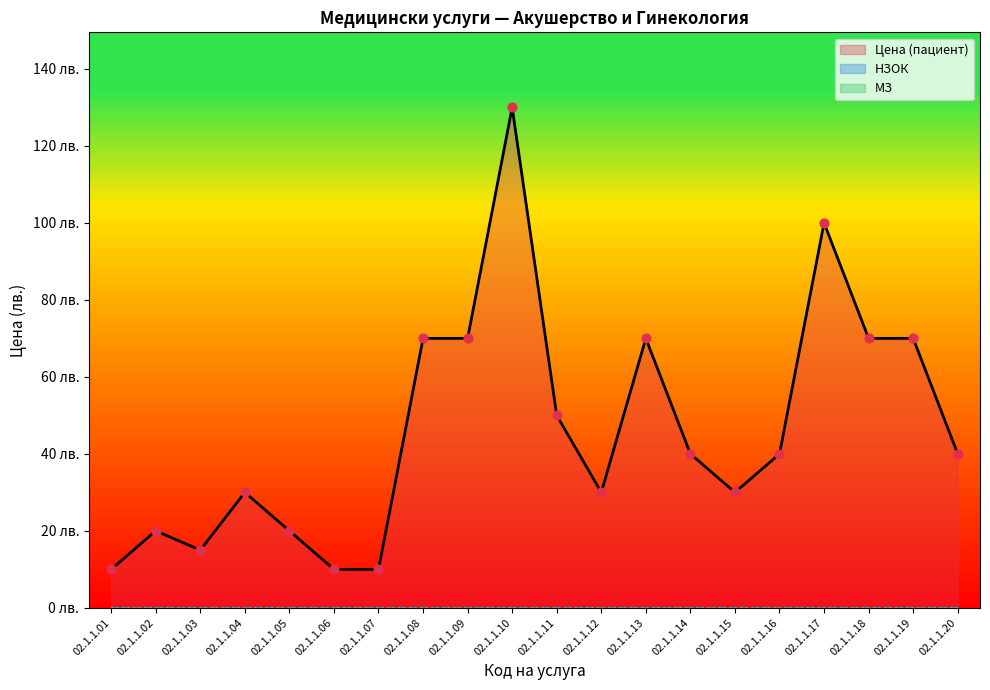

Which series has the widest spread of Y values?

Цена (пациент)